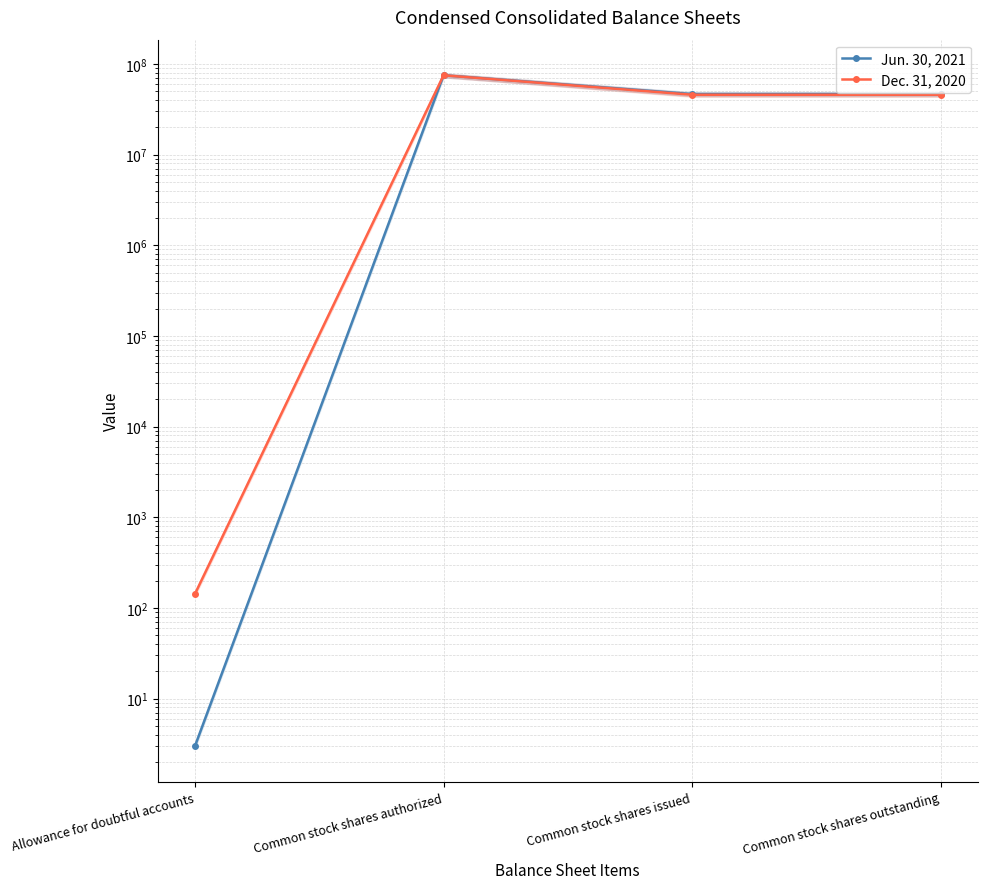

How many values in the Jun. 30, 2021 series are below 46579000?

1